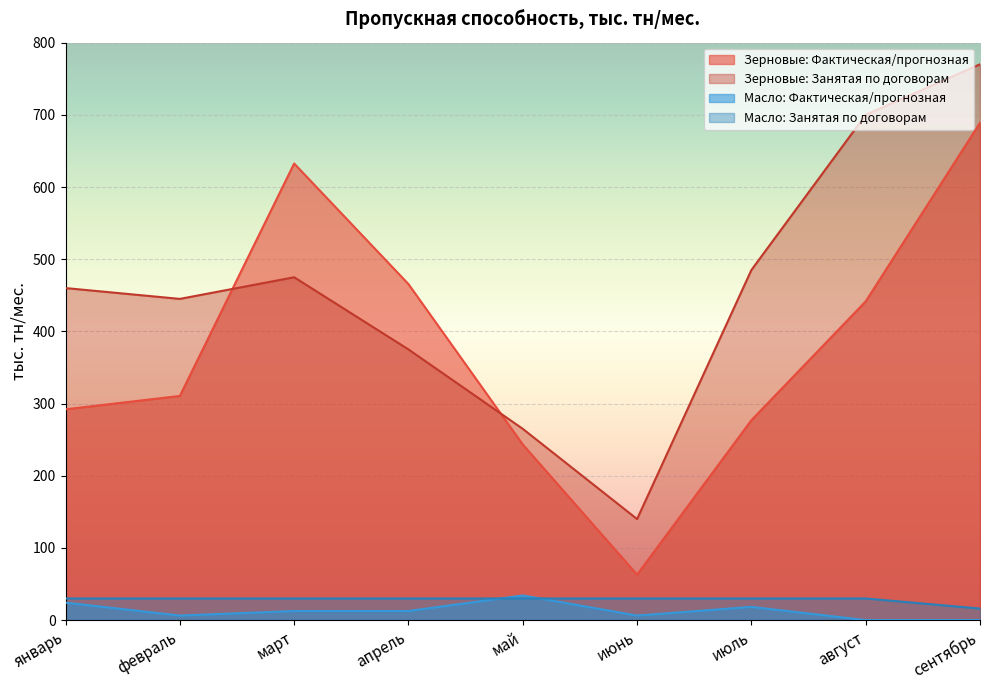

Which series ends up on top after the final intersection of Масло: Занятая по договорам and Масло: Фактическая/прогнозная?

Масло: Занятая по договорам